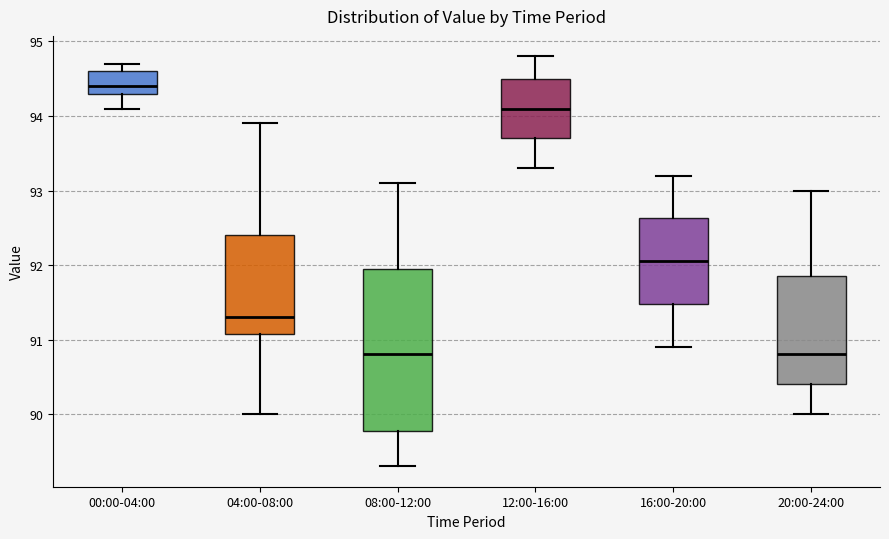

Reading left to right, transcribe this box plot: for each box, give where its median line is, the range the box spans, and where its two whiskers end, as read against the y-axis. The values are not printed on the chart, so give them approximately, as read against the axis.

00:00-04:00: median 94.4, box 94.3 to 94.6, whiskers 94.1 to 94.7
04:00-08:00: median 91.3, box 91.1 to 92.4, whiskers 90.0 to 93.9
08:00-12:00: median 90.8, box 89.8 to 92.0, whiskers 89.3 to 93.1
12:00-16:00: median 94.1, box 93.7 to 94.5, whiskers 93.3 to 94.8
16:00-20:00: median 92.1, box 91.5 to 92.6, whiskers 90.9 to 93.2
20:00-24:00: median 90.8, box 90.4 to 91.9, whiskers 90.0 to 93.0